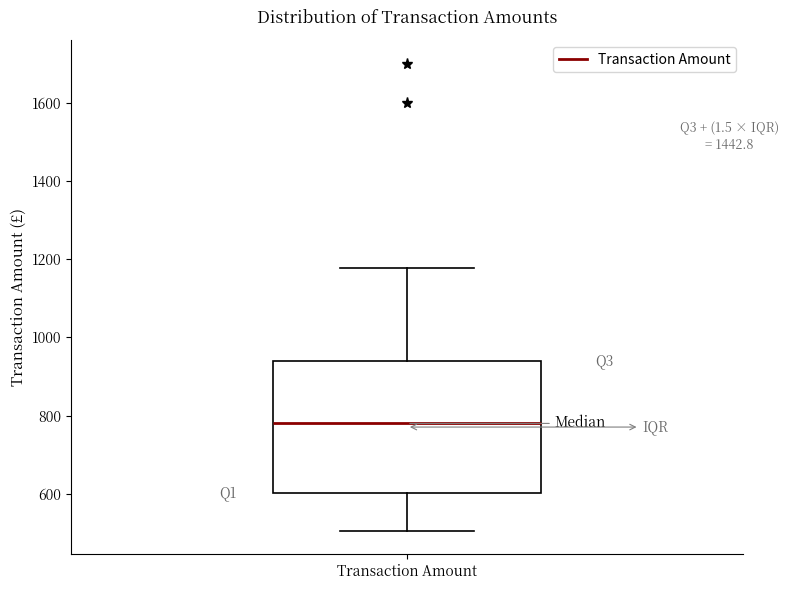

Where does the lower whisker of the box for Transaction Amount end on the y-axis? The values are not printed on the chart, so give them approximately, as read against the axis.

500